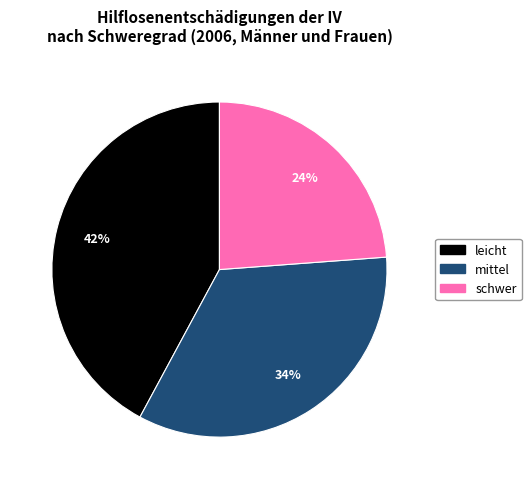

To the nearest percent, what is the difference between the largest and smallest slice percentages?

18%